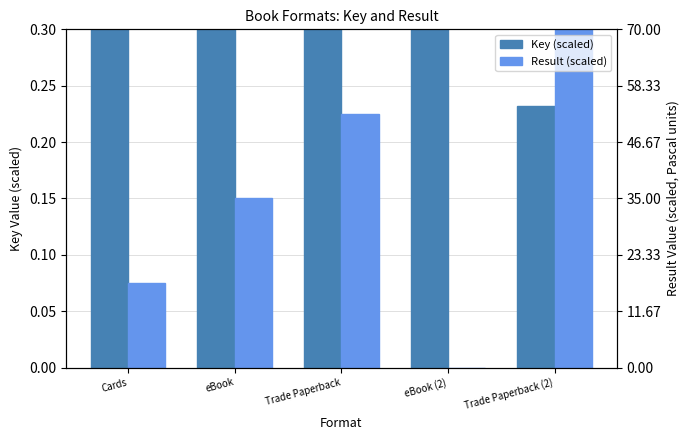

What is the lowest value of the Key (scaled) series?

0.2